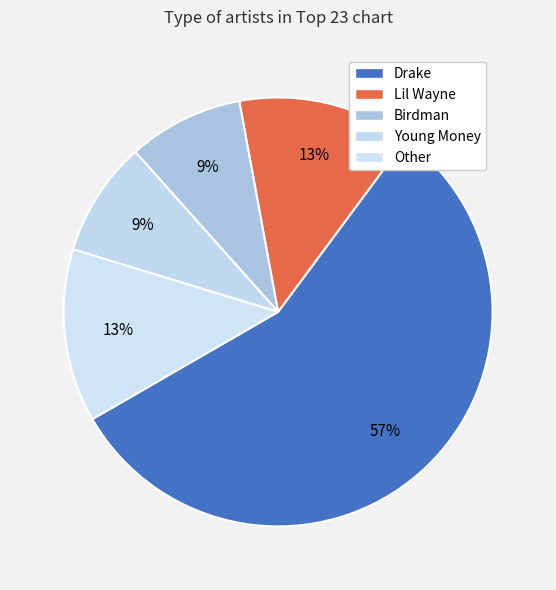

To the nearest percent, what is the difference between the Drake and Young Money slice percentages?

48%